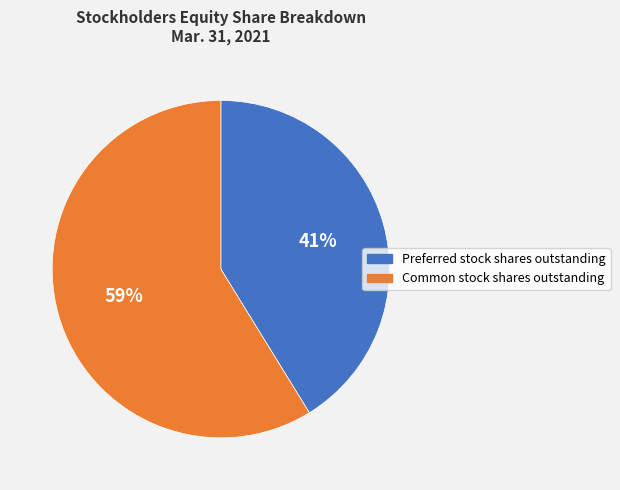

Combined, do Common stock shares outstanding and Preferred stock shares outstanding account for over 50%?

Yes